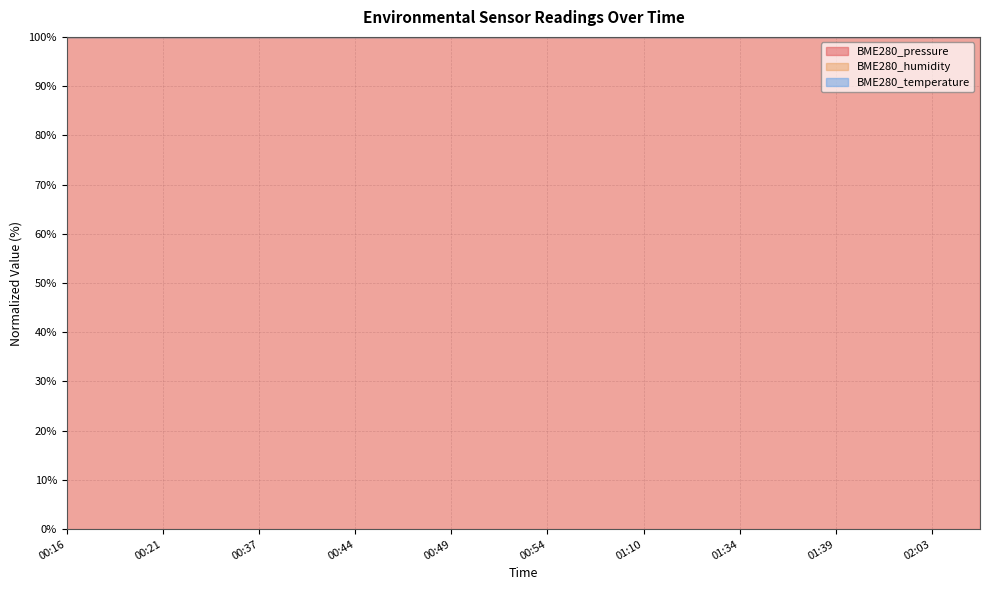

What is the maximum value for BME280_temperature?

100.0